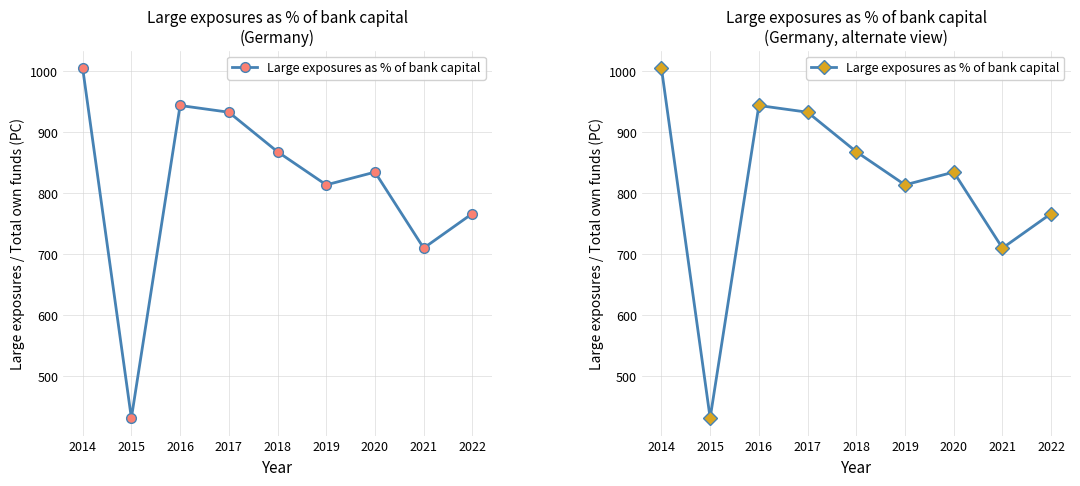

What is the difference between the maximum and second lowest values?

295.4